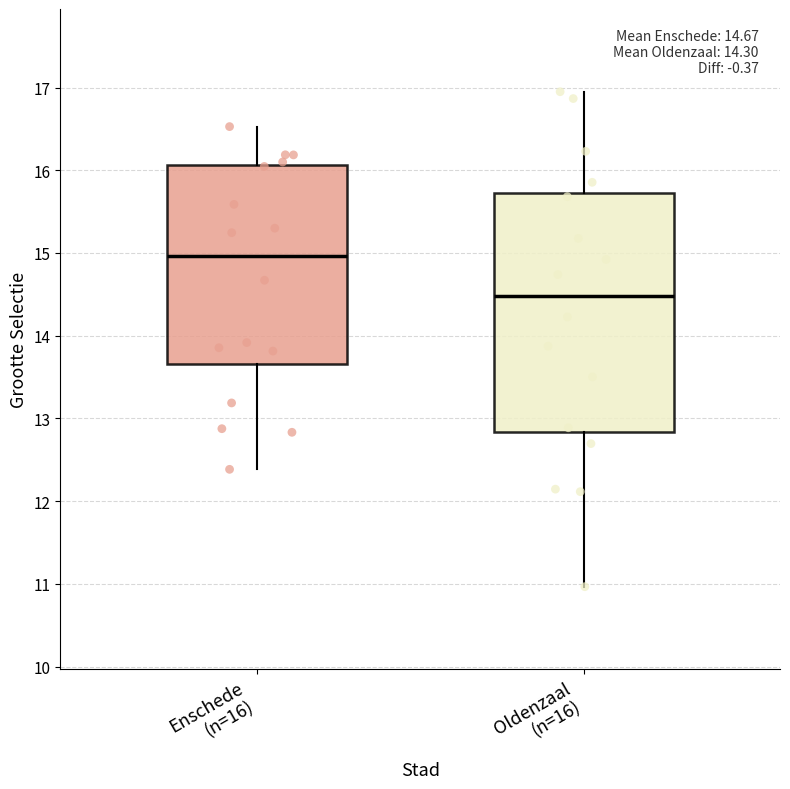

Which box has the highest median line?

Enschede (n=16)